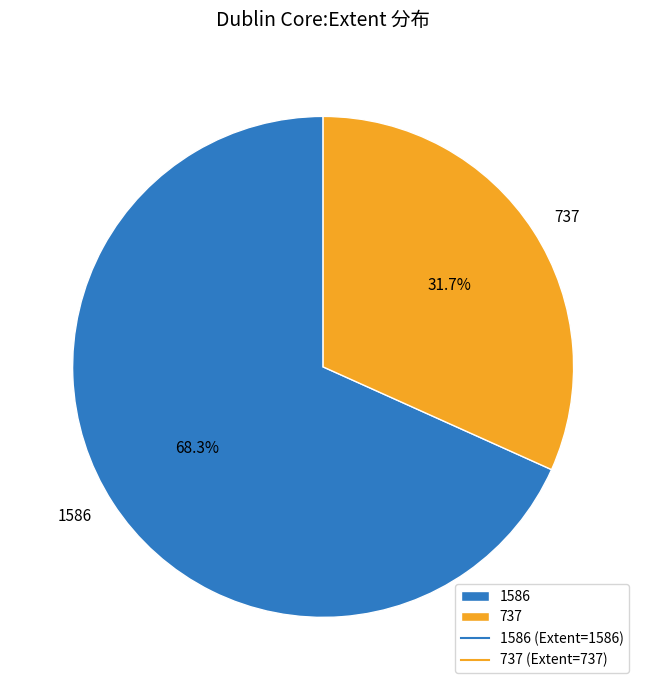

To the nearest percent, what is the combined percentage of 737 and 1586?

100%